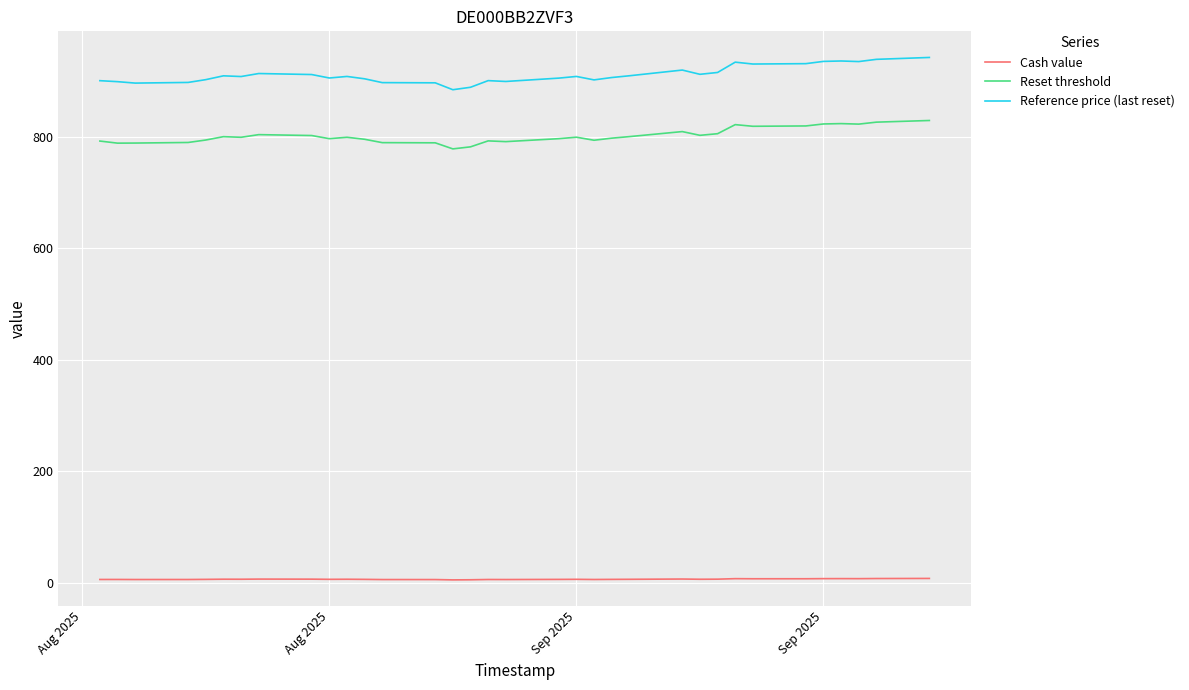

Rank the series by their maximum value, from lowest to highest.

Cash value, Reset threshold, Reference price (last reset)